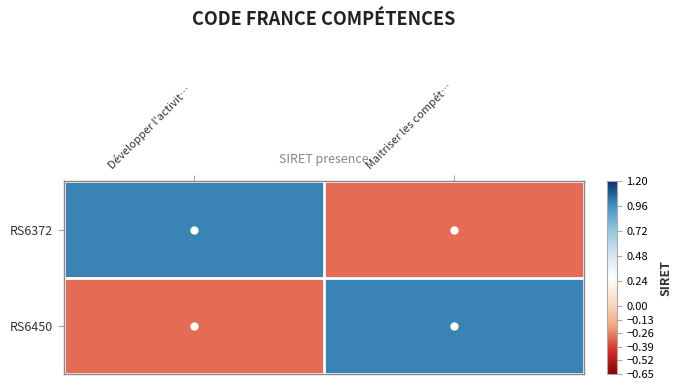

What is the spread (max minus min) of values at Maitriser les compét…?

1.3